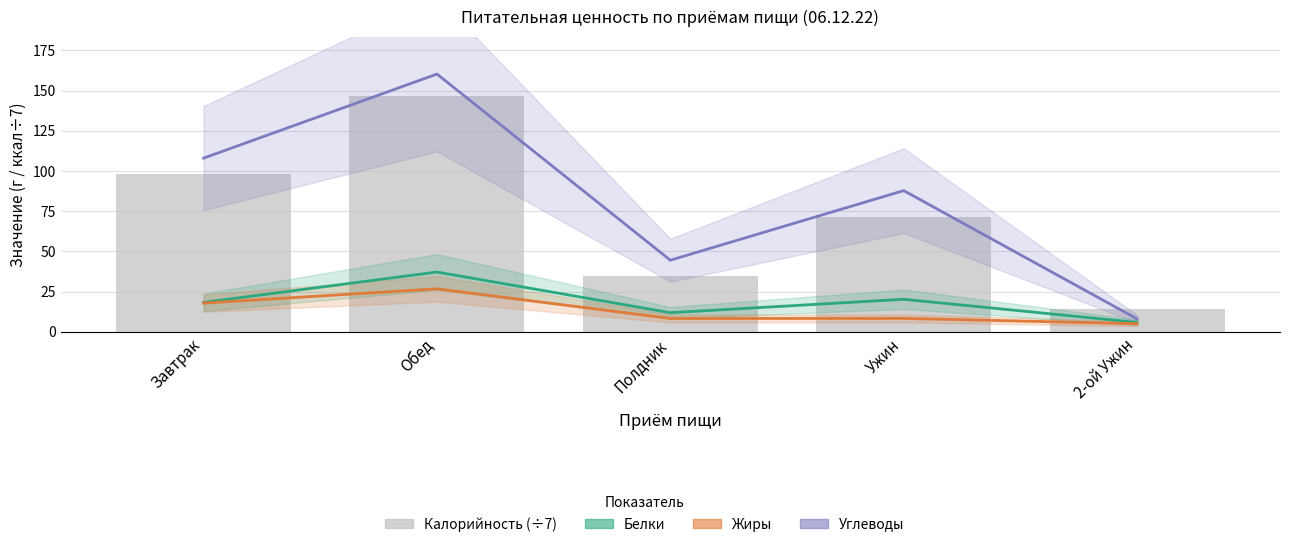

The Жиры series shows 8.0 at Завтрак. True or false?

False